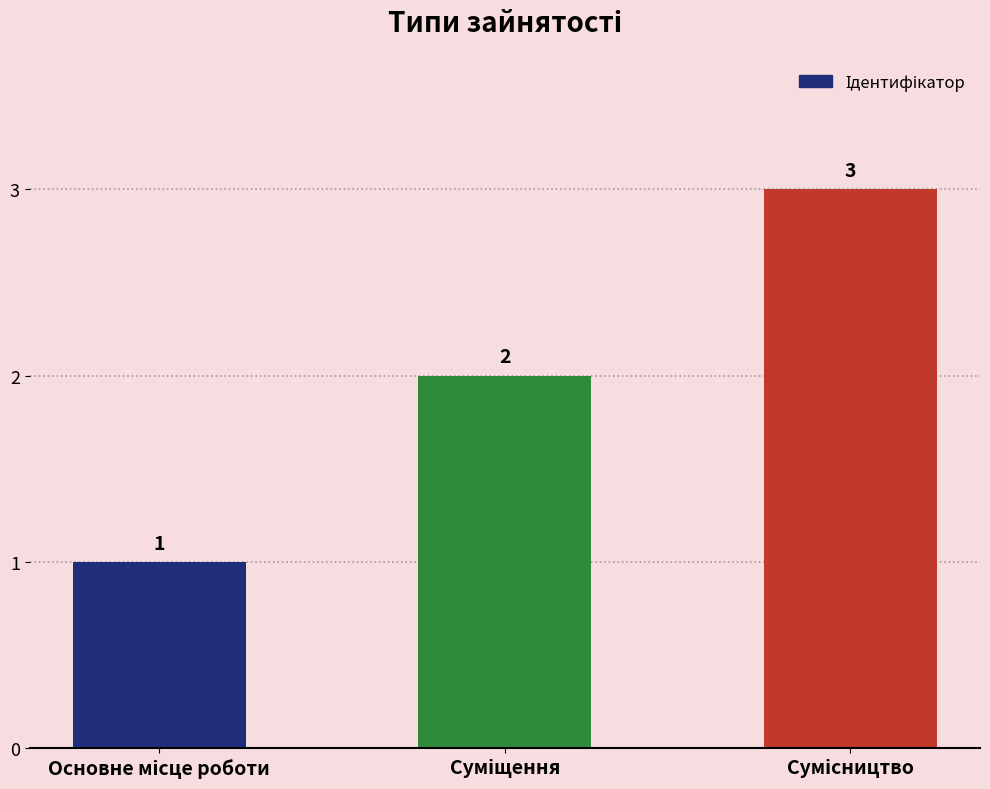

How many distinct data groups are displayed?

1